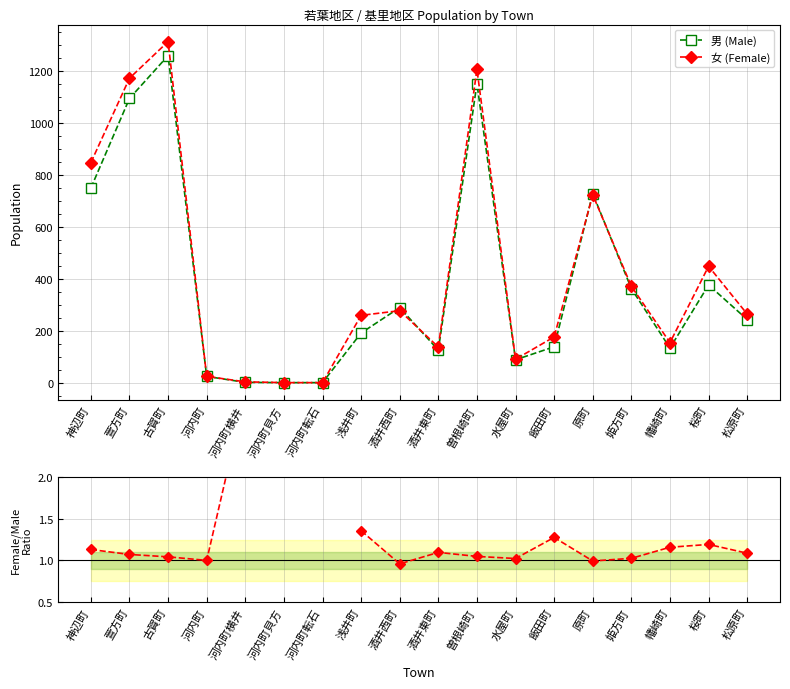

What position from the left is 原町?

14